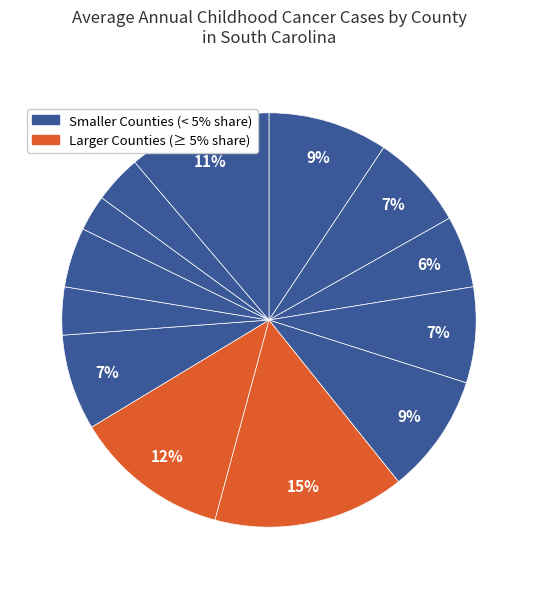

How many segments does this pie chart have?

13